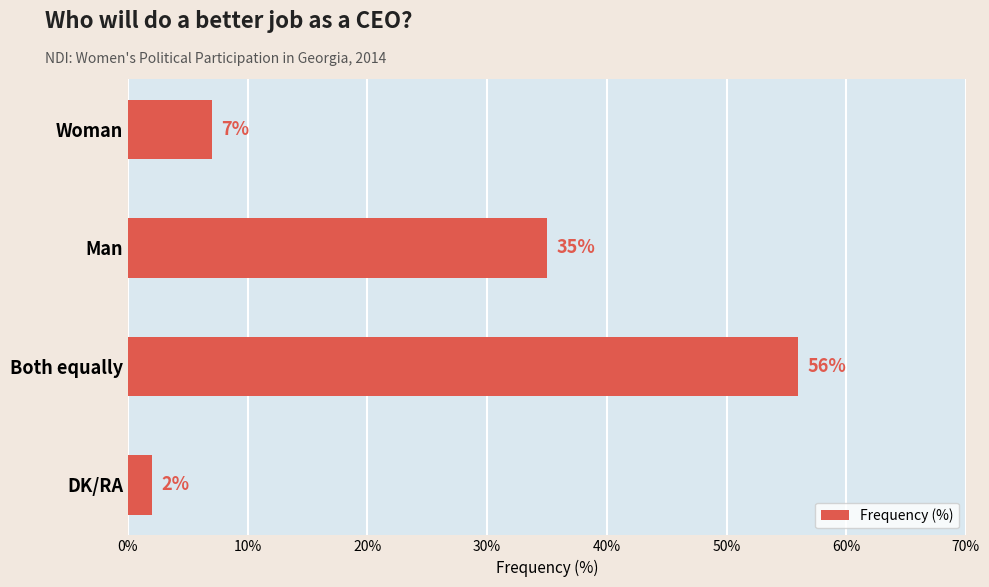

Which label corresponds to the largest value in the chart?

Both equally